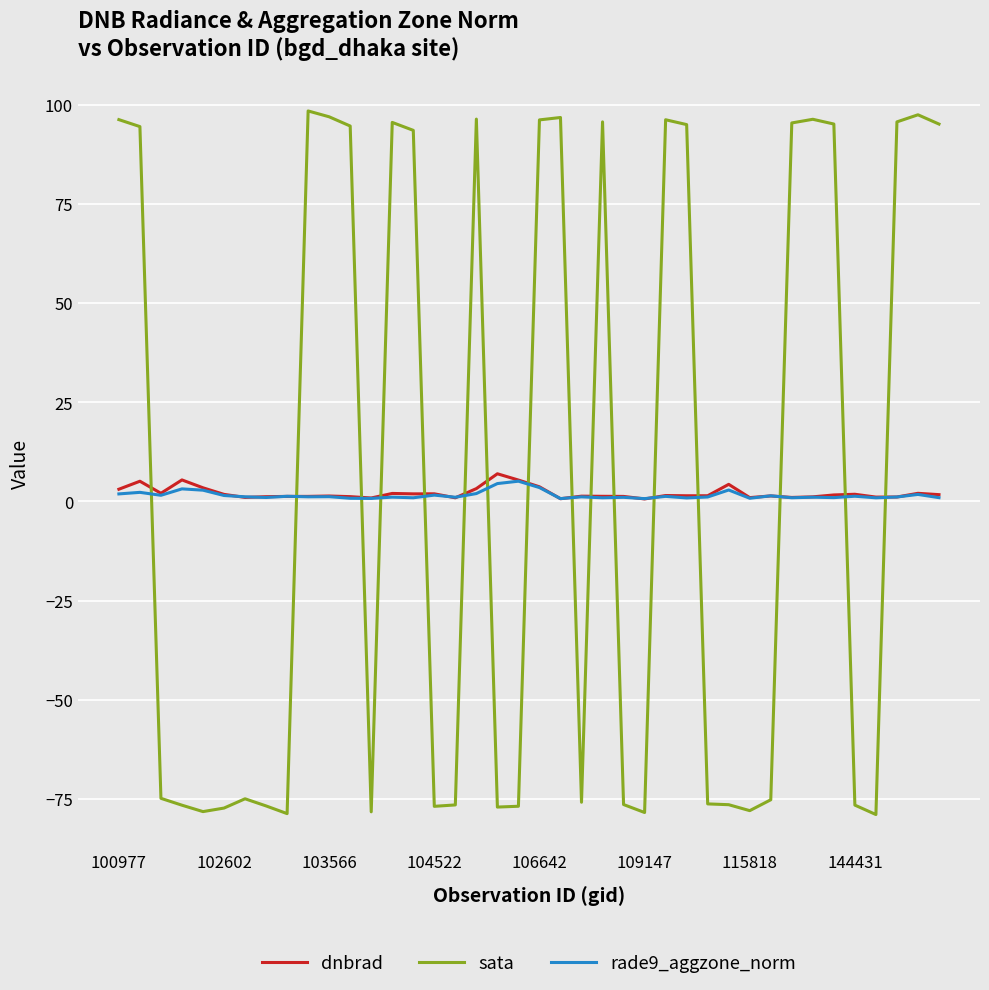

Which series has the largest range (max minus min)?

sata